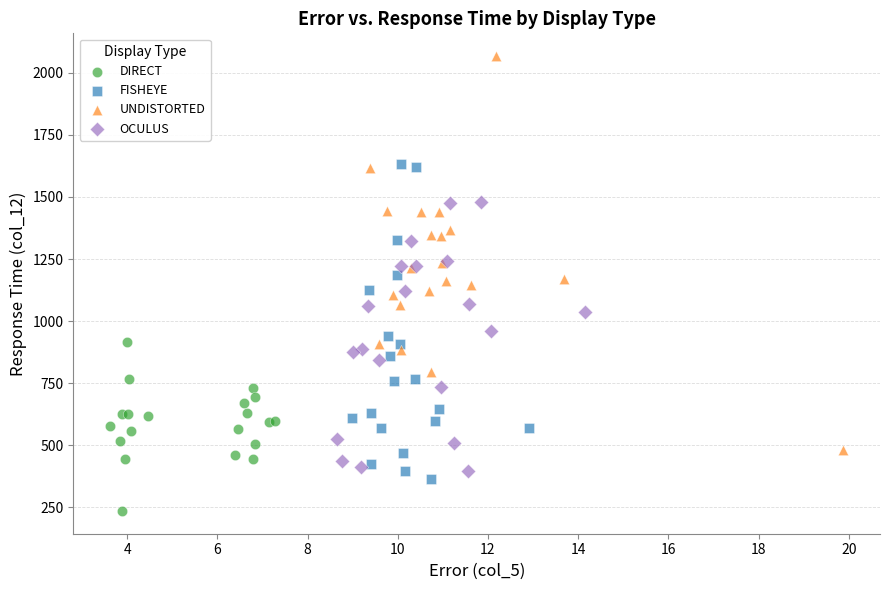

Which series contains the highest Y value?

UNDISTORTED